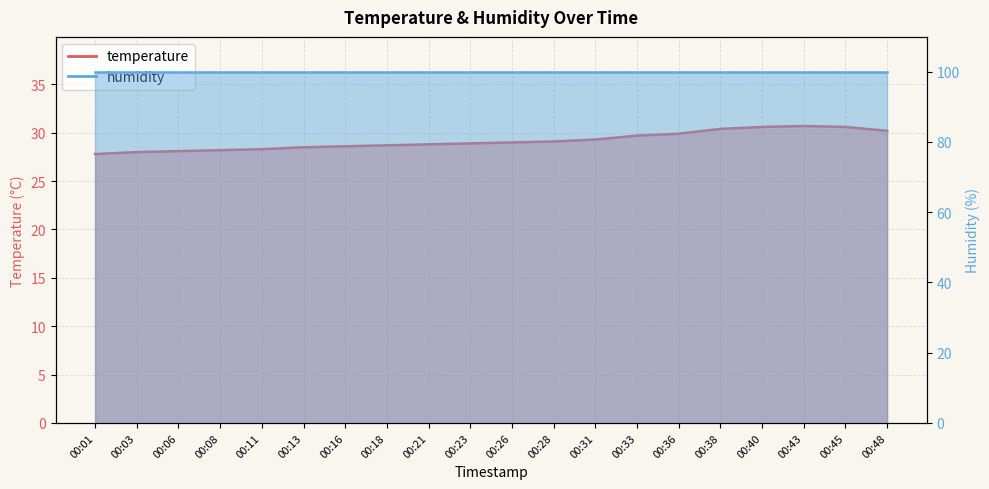

What is the greatest value displayed?

30.7